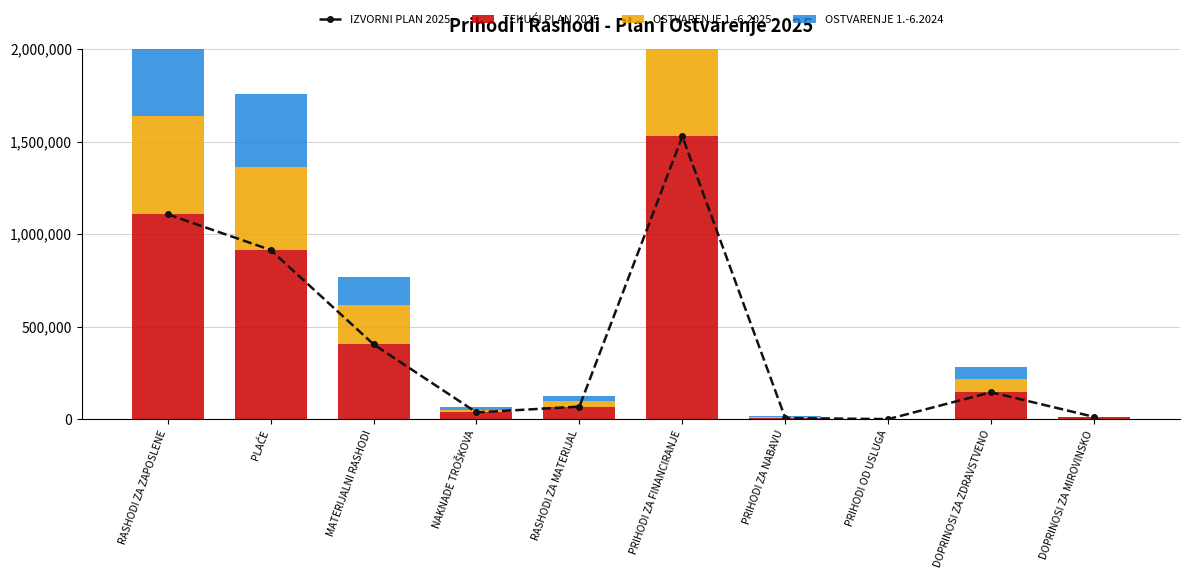

Rank the categories by IZVORNI PLAN 2025 value from highest to lowest.

PRIHODI ZA FINANCIRANJE, RASHODI ZA ZAPOSLENE, PLAĆE, MATERIJALNI RASHODI, DOPRINOSI ZA ZDRAVSTVENO, RASHODI ZA MATERIJAL, NAKNADE TROŠKOVA, DOPRINOSI ZA MIROVINSKO, PRIHODI ZA NABAVU, PRIHODI OD USLUGA